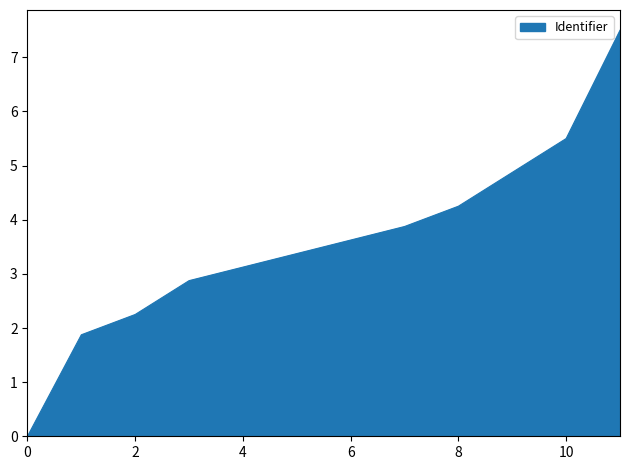

What is the maximum value shown in the chart?

7.5